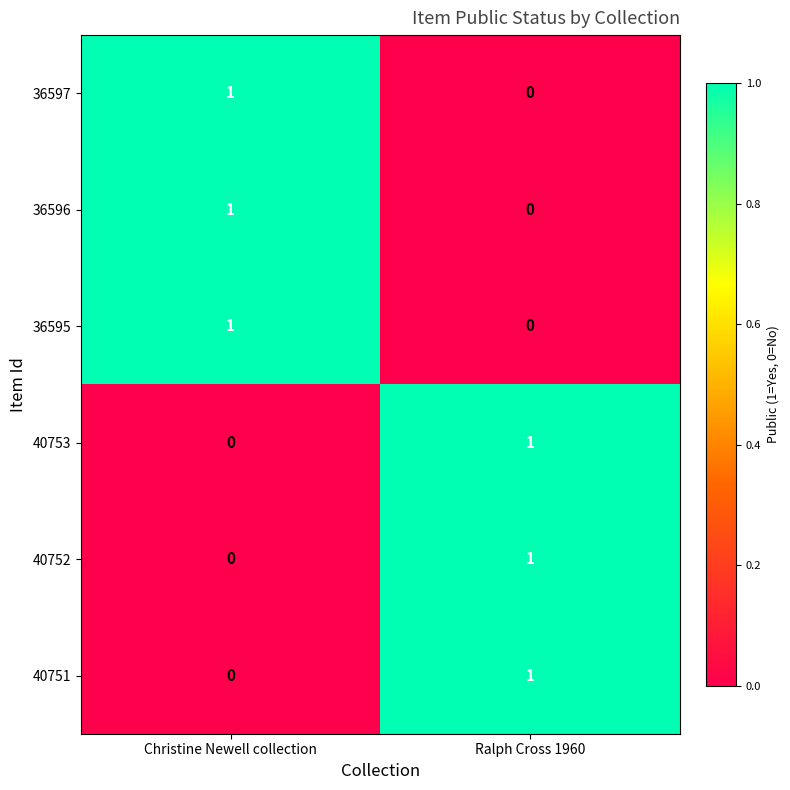

Where is 36597 nearest to the value 0?

Ralph Cross 1960